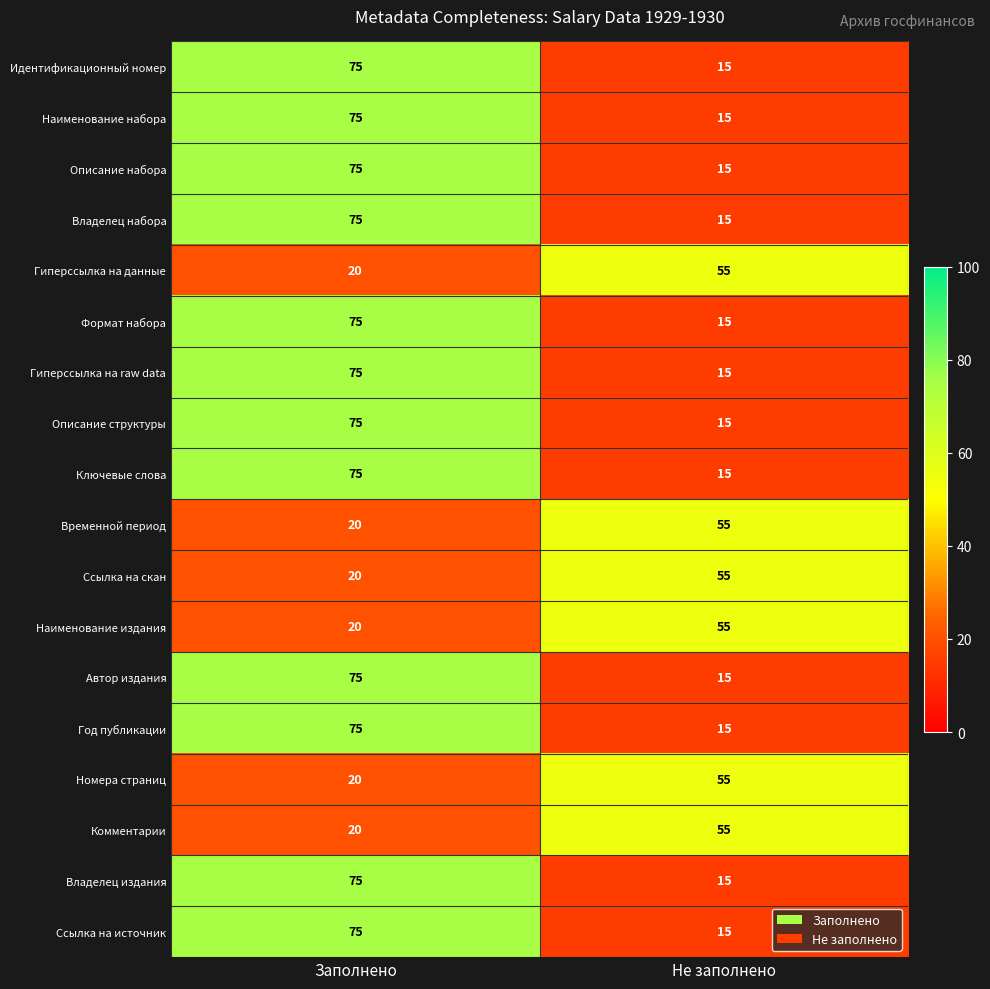

Rank the categories by Гиперссылка на raw data value from lowest to highest.

Не заполнено, Заполнено